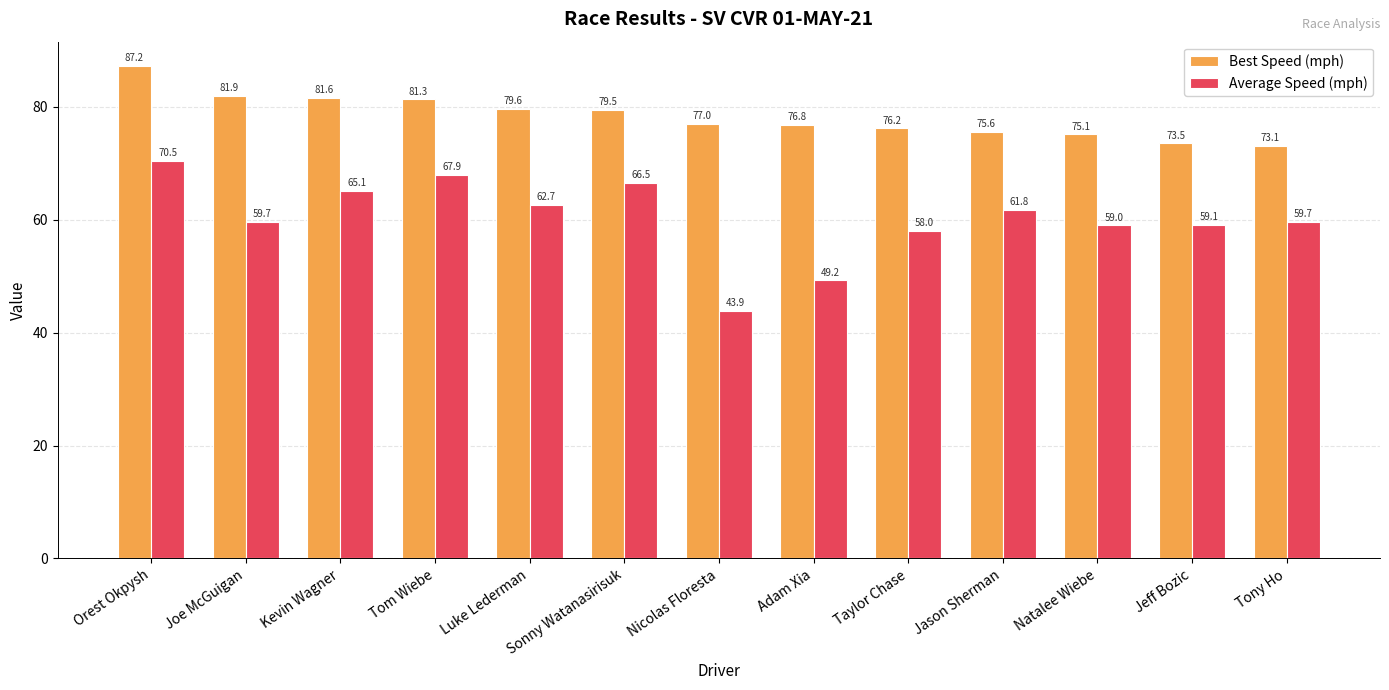

The Average Speed (mph) series shows 107.1 at Tom Wiebe. True or false?

False